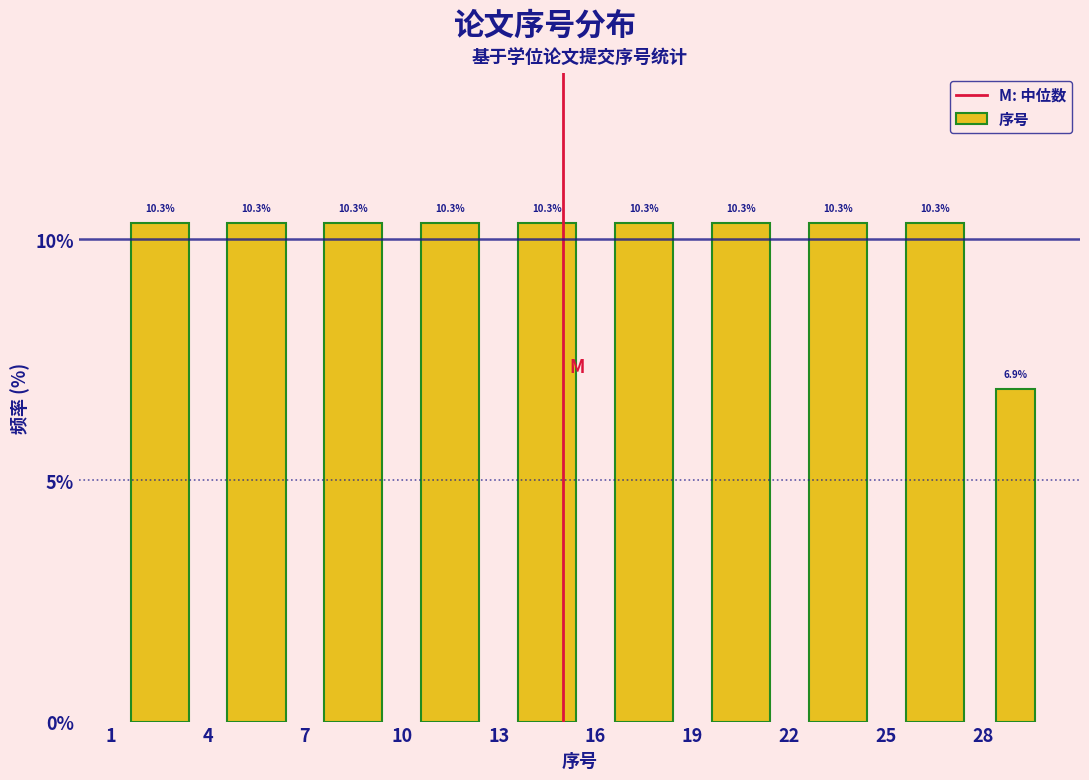

Reading left to right, list every bar in this chart as the range it spans on the x-axis followed by its height.

1 to 4: 10.3
4 to 7: 10.3
7 to 10: 10.3
10 to 13: 10.3
13 to 16: 10.3
16 to 19: 10.3
19 to 22: 10.3
22 to 25: 10.3
25 to 28: 10.3
28 to 30: 6.9